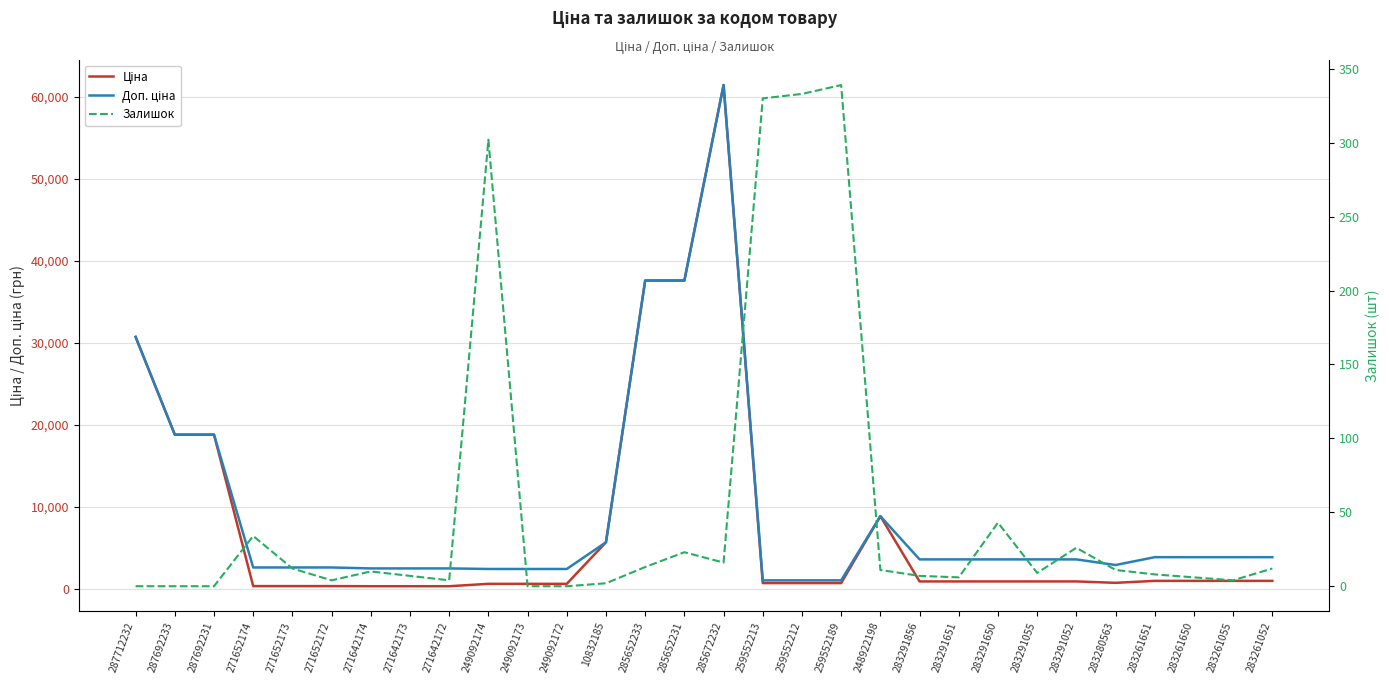

Is this an area chart (filled region under the line)?

No